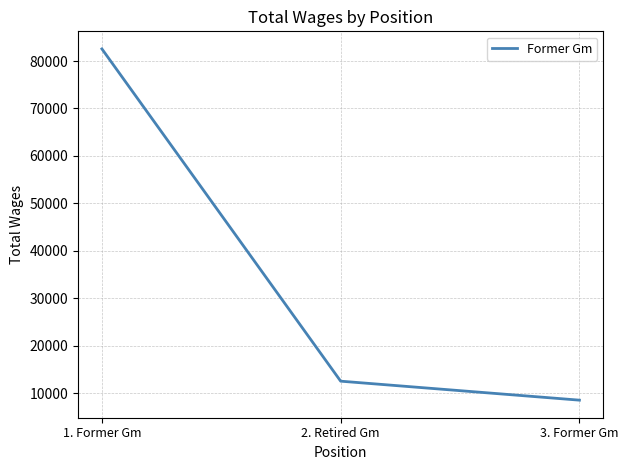

Is it true that the value at 3. Former Gm is 8518?

True